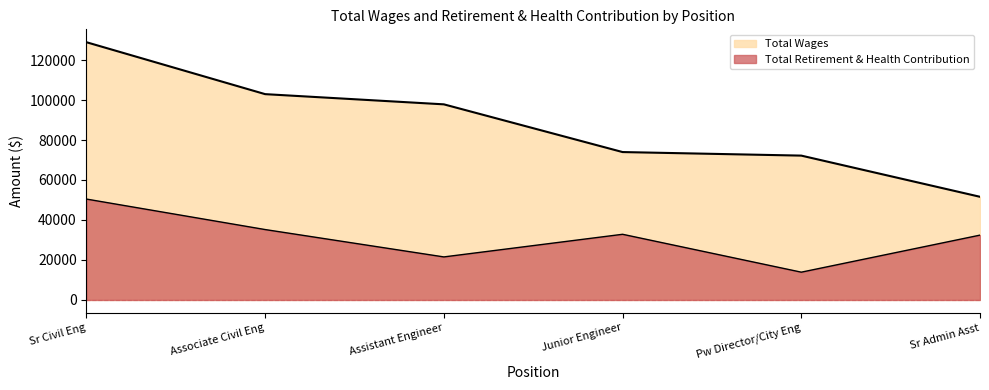

What is the total value across all series at Pw Director/City Eng?

86089